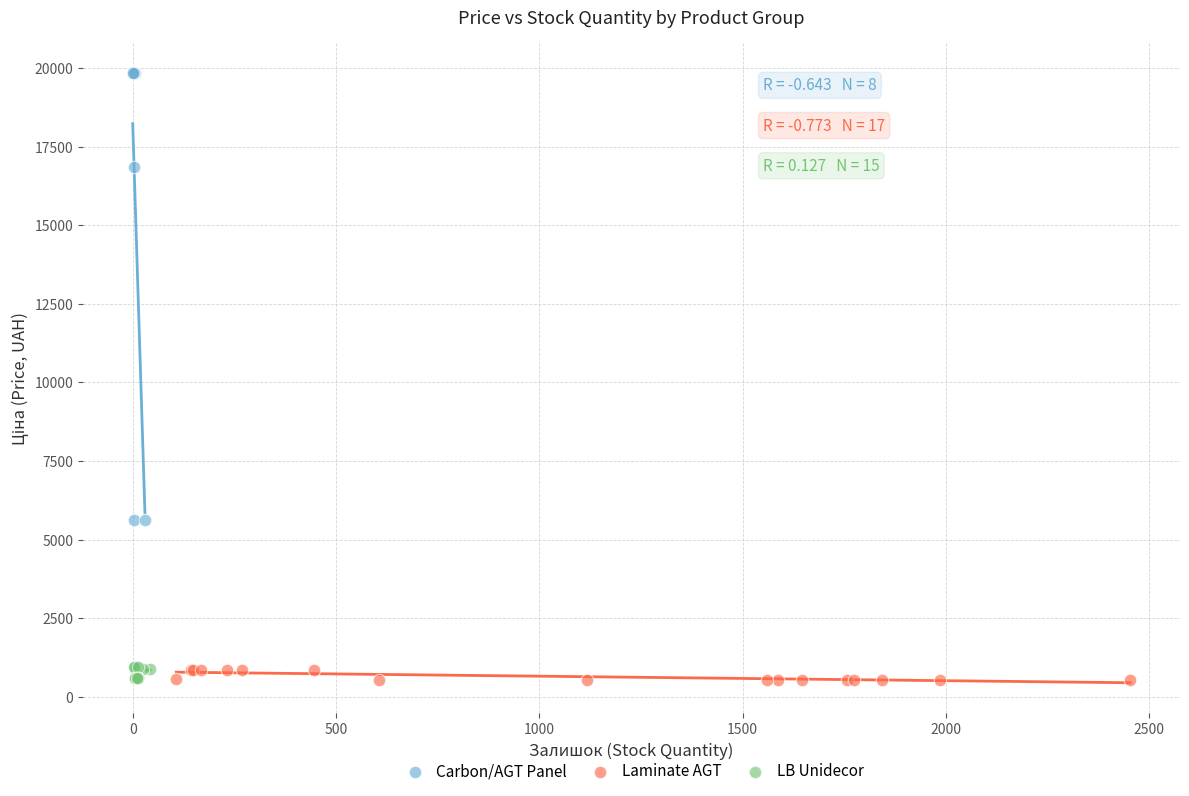

Which series has the largest Y range (max minus min)?

Carbon/AGT Panel